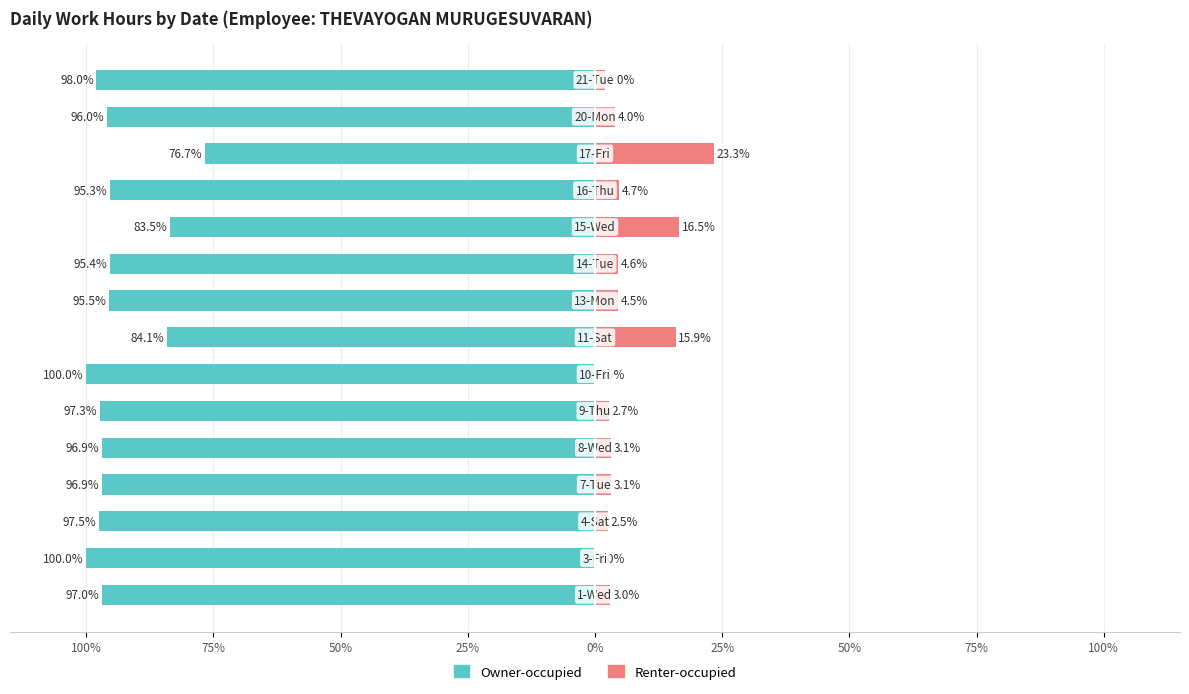

Reading right to left, list all the values displayed in this chart.

Owner-occupied: -98.0	-96.0	-76.7	-95.3	-83.5	-95.4	-95.5	-84.1	-100.0	-97.3	-96.9	-96.9	-97.5	-100.0	-97.0
Renter-occupied: 2.0	4.0	23.3	4.7	16.5	4.6	4.5	15.9	0.0	2.7	3.1	3.1	2.5	0.0	3.0